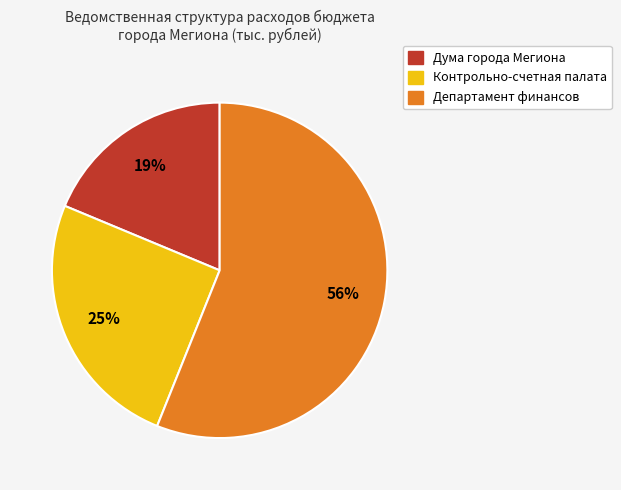

To the nearest percent, what is the difference between the largest and smallest slice percentages?

37%